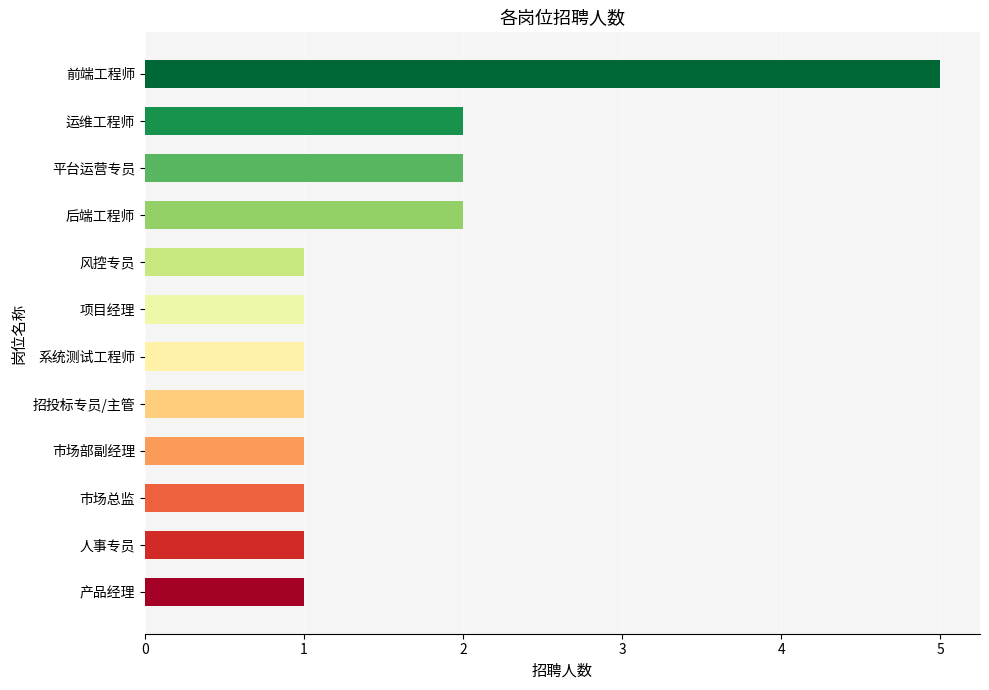

Which category has the highest value across all series?

前端工程师